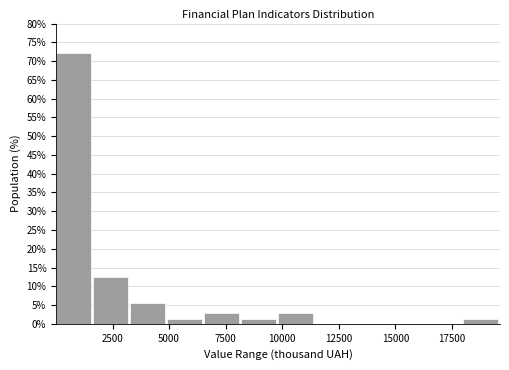

Around what value on the x-axis is the tallest bar? Give the approximate position of its centre, as read against the axis.

1000